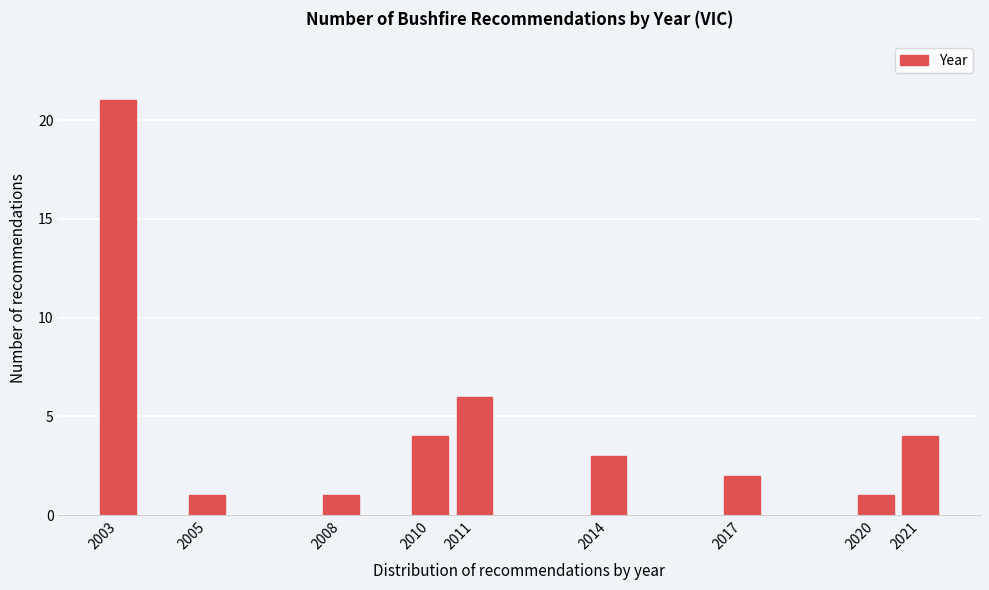

Reading left to right, transcribe all the data shown in this chart.

2003=21	2005=1	2008=1	2010=4	2011=6	2014=3	2017=2	2020=1	2021=4